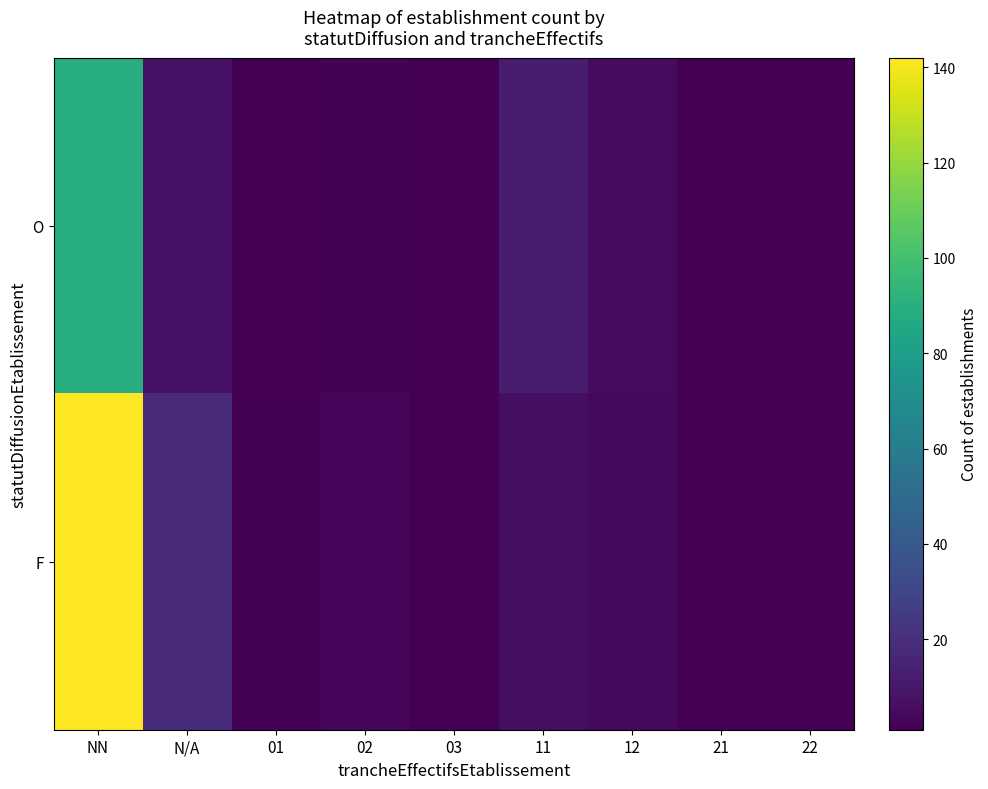

Rank the categories by F value from highest to lowest.

NN, N/A, 11, 12, 02, 01, 21, 22, 03